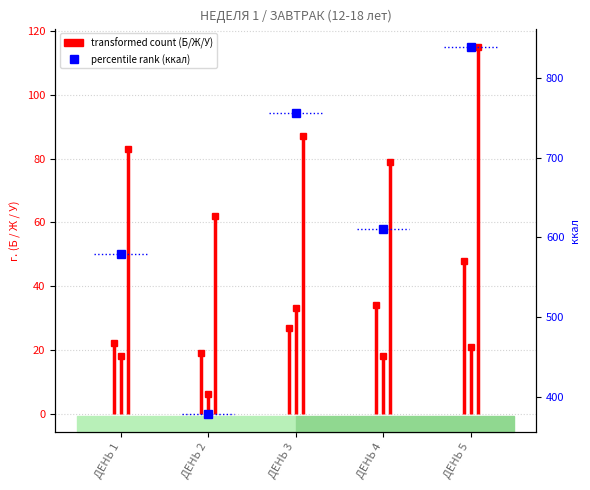

What is the sum of all values?

3163